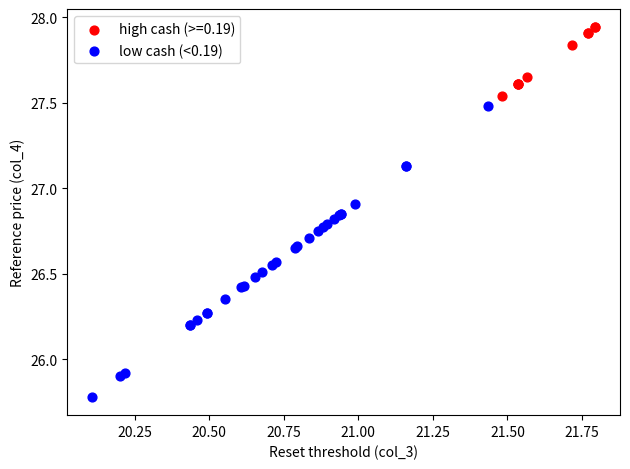

Which series contains the lowest Y value?

low cash (<0.19)